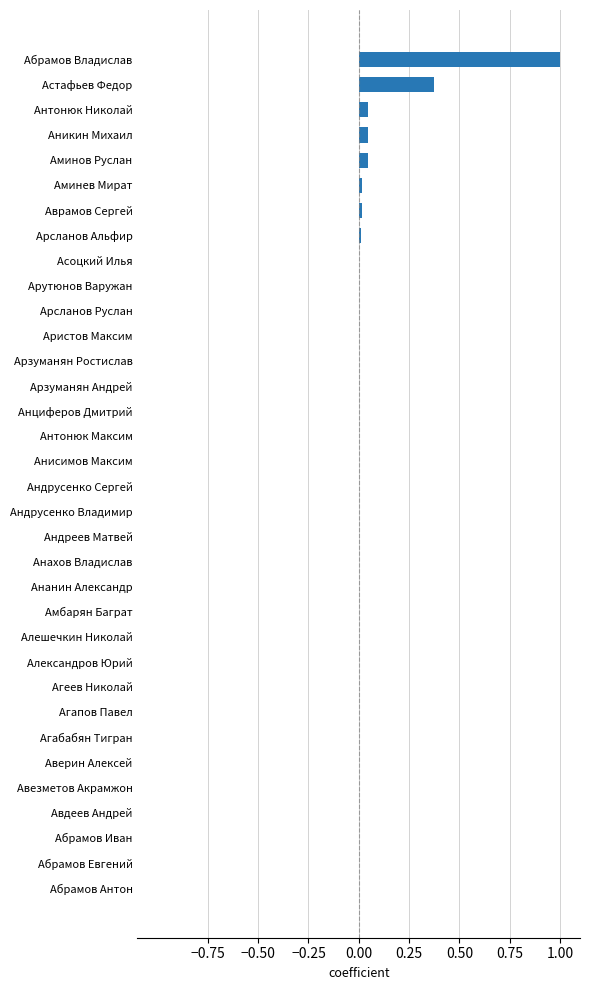

What is the maximum value shown in the chart?

1.0